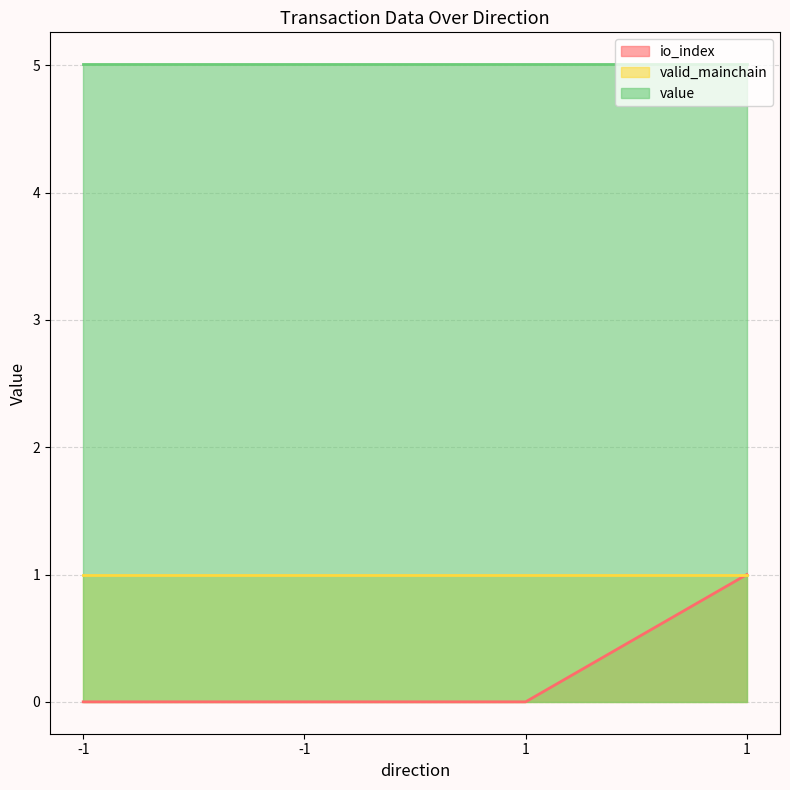

How many lines are shown in the chart?

3